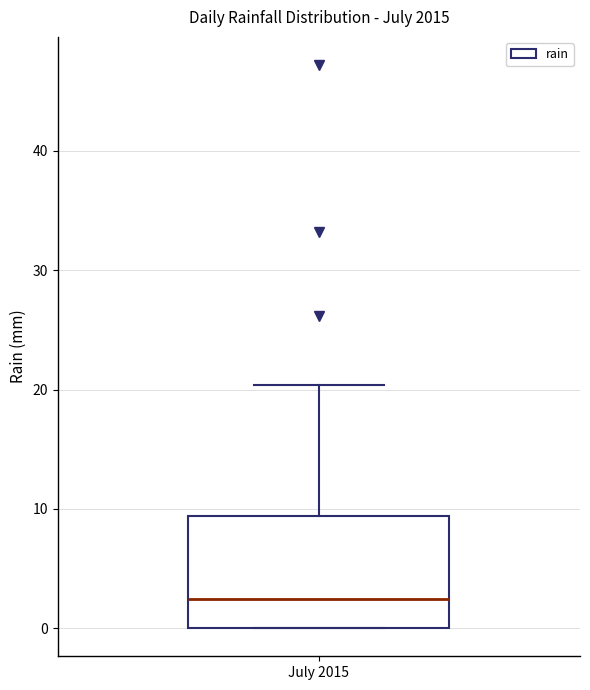

Read this box plot against the y-axis: the position of the median line, the range covered by the box, and the ends of both whiskers. The values are not printed on the chart, so give them approximately, as read against the axis.

median 2, box 0 to 9, whiskers 0 to 20